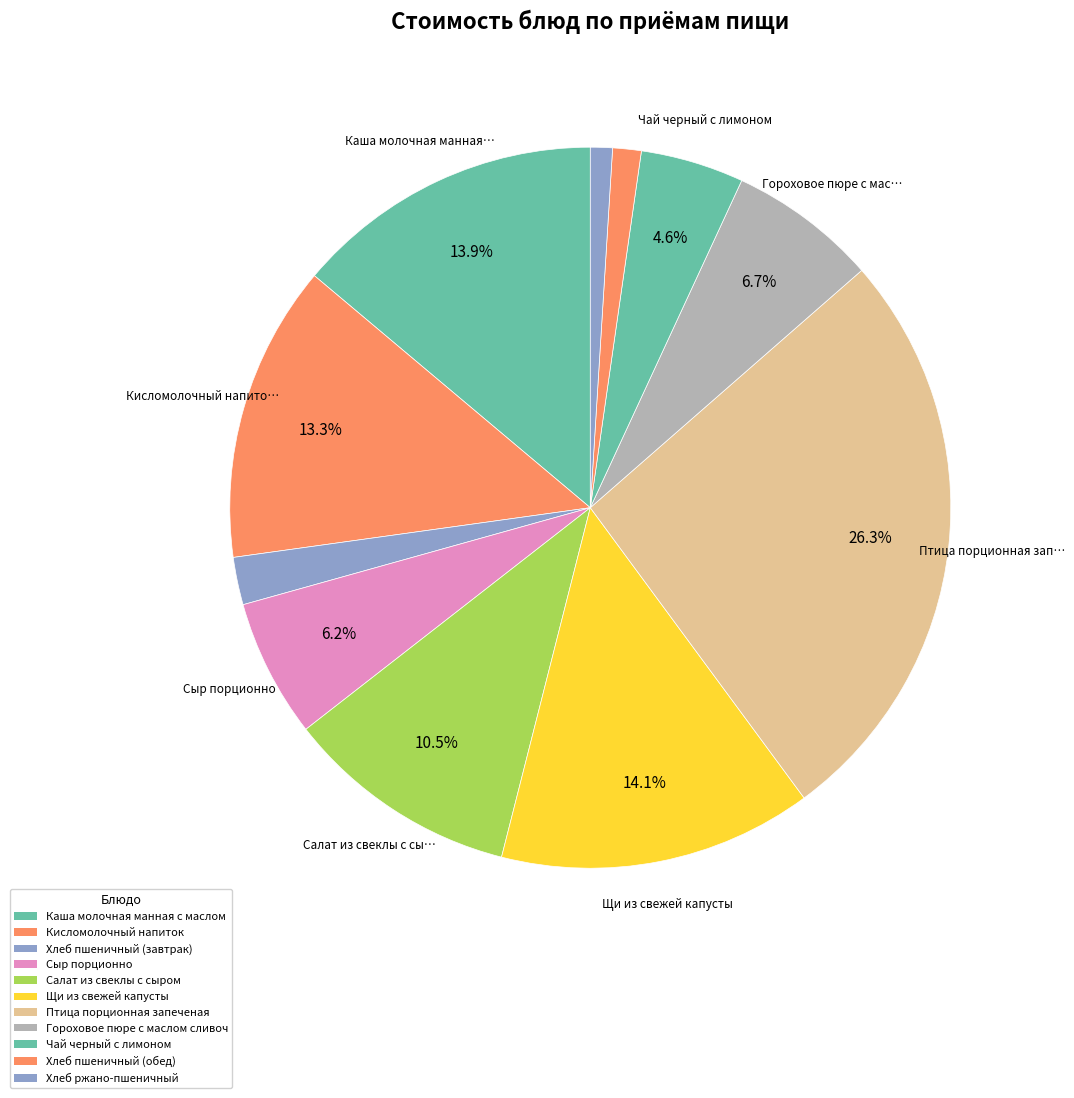

Count the number of slices in the pie.

11